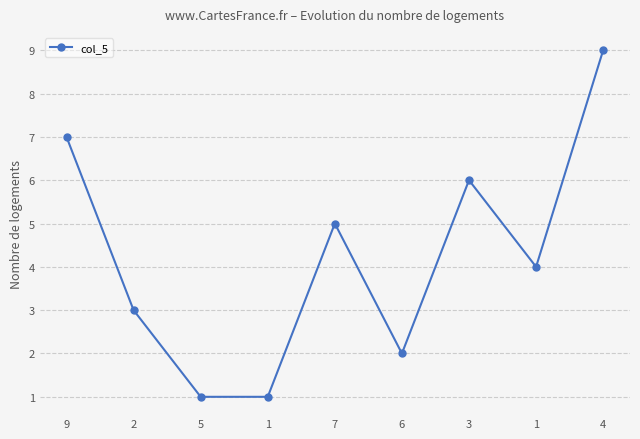

How many series are shown in this chart?

1